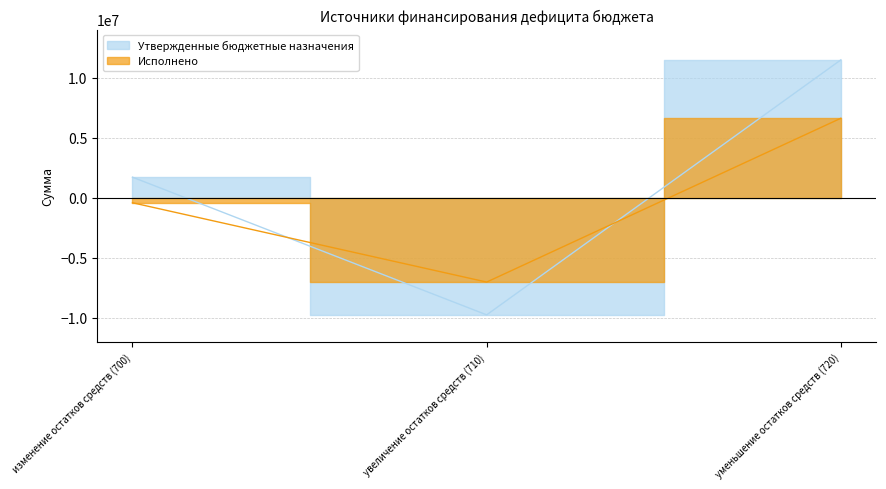

What is the value of the Исполнено point at the 3rd from the left?

6608241.6